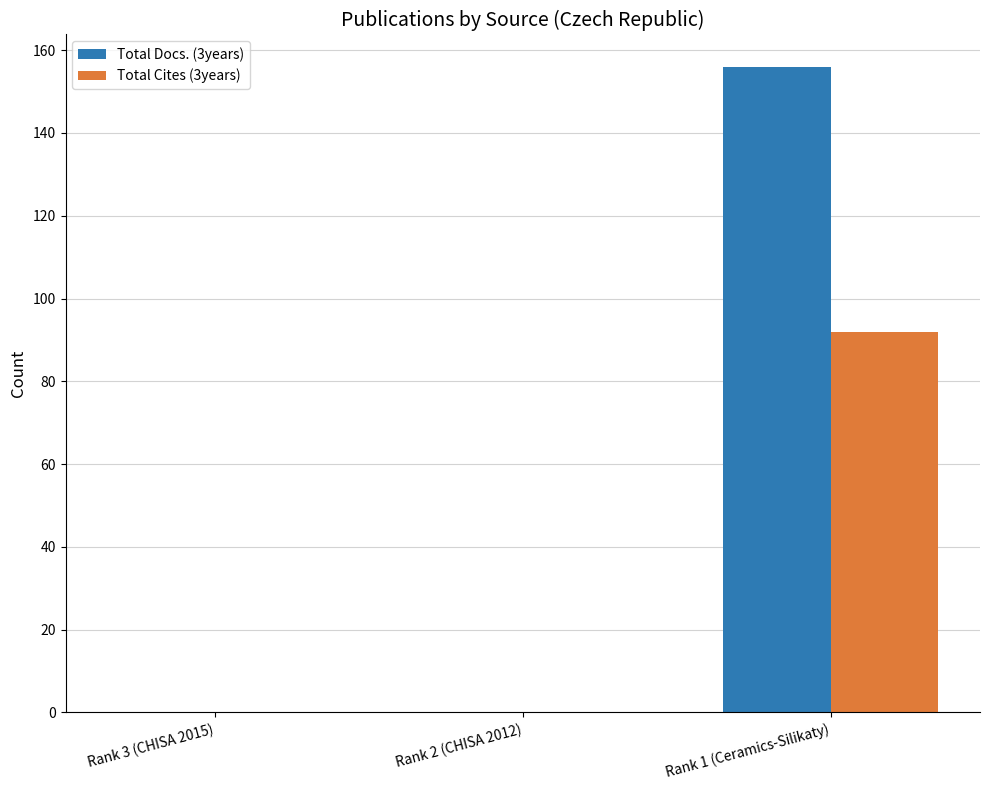

Between Rank 3 (CHISA 2015) and Rank 1 (Ceramics-Silikaty), which series saw the biggest shift?

Total Docs. (3years)